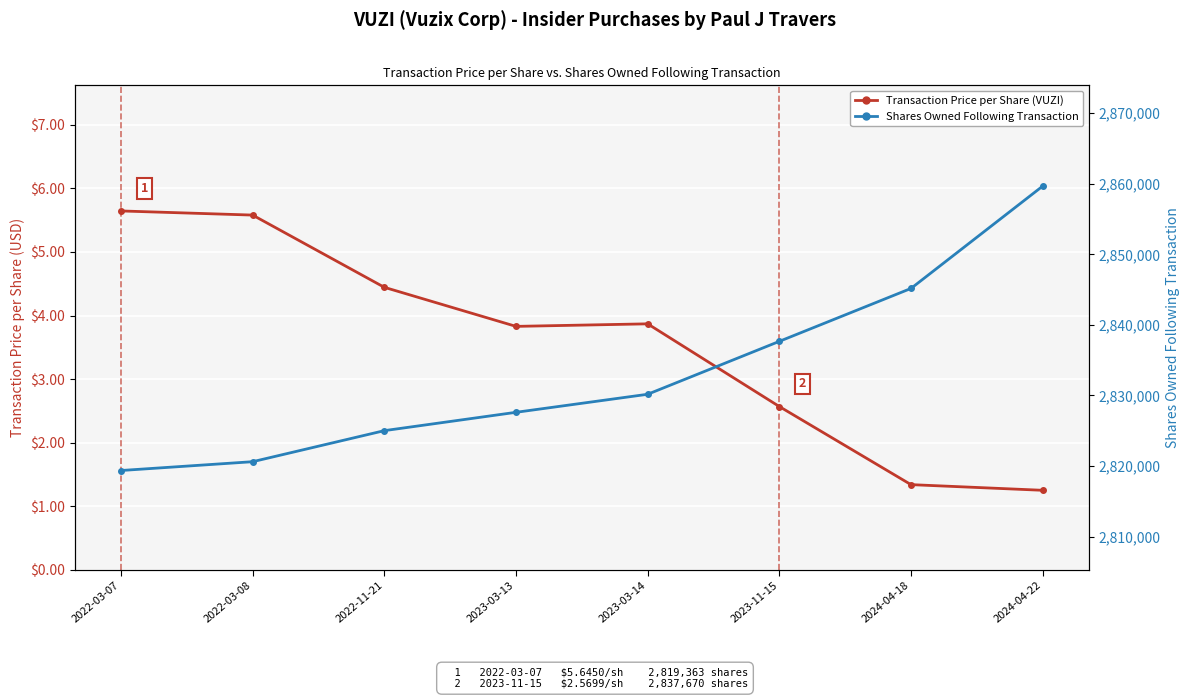

What is the label of the 7th point from the right?

2022-03-08